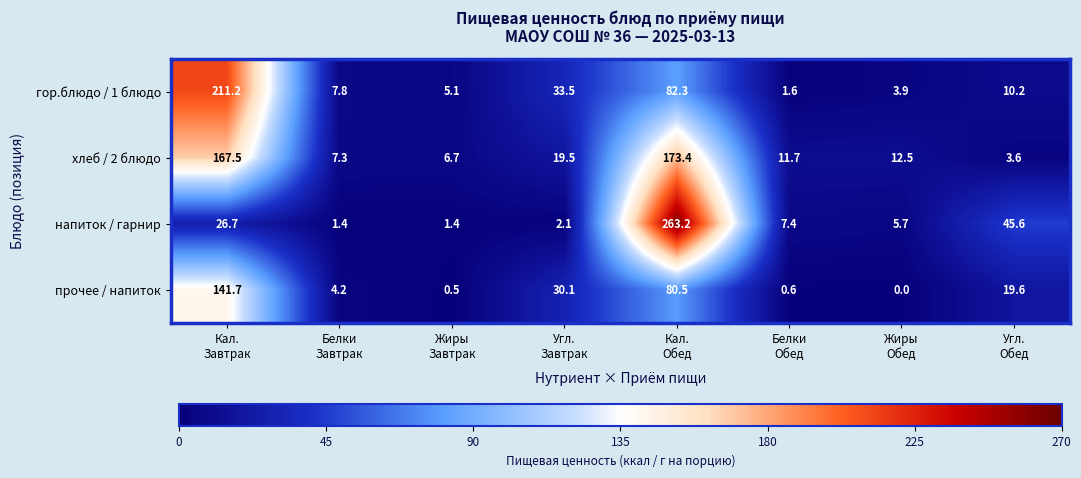

Which series has the largest range (max minus min)?

напиток / гарнир